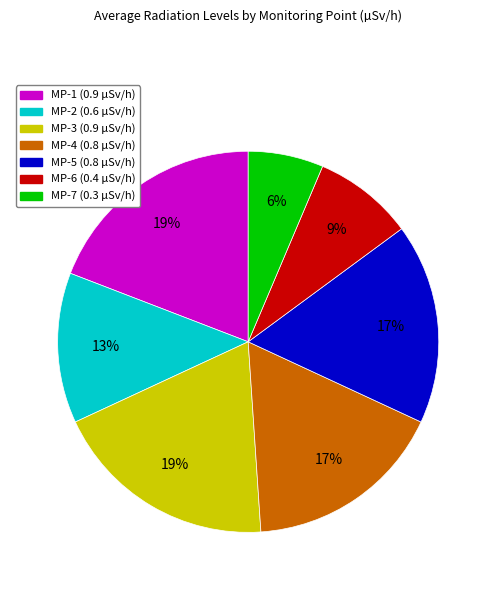

Does any single category account for the majority?

No